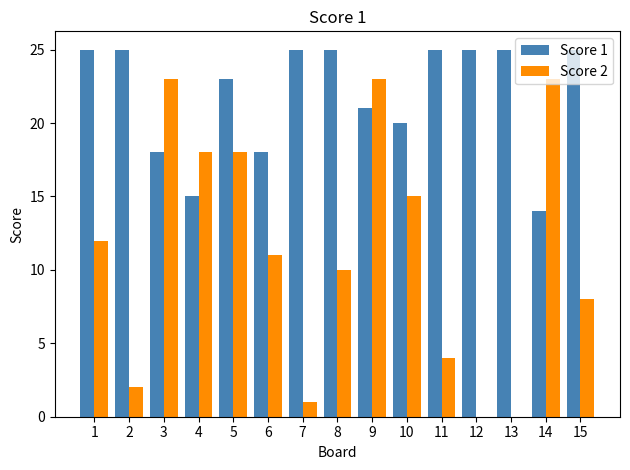

The Score 2 series shows 13 at 13. True or false?

False